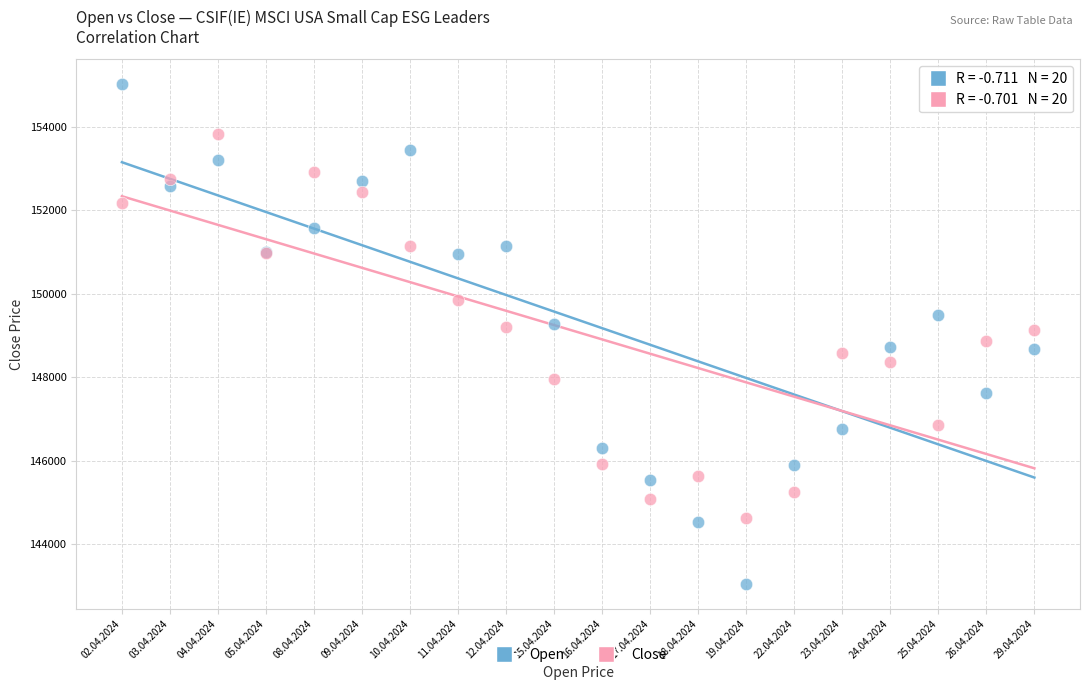

Which series reaches the maximum Y coordinate?

Open